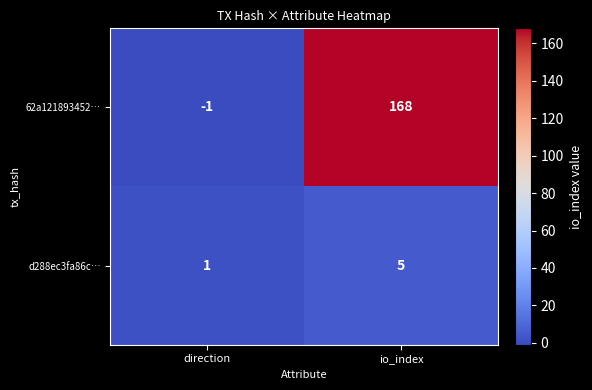

Which series has the largest range (max minus min)?

62a121893452…